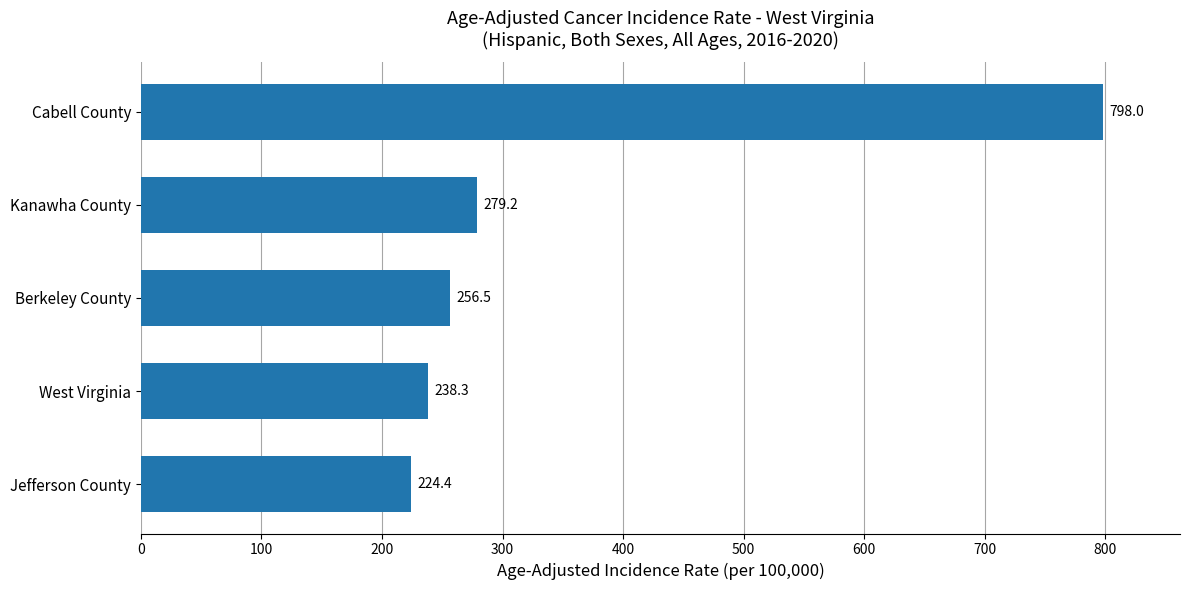

How many values are below 256?

2